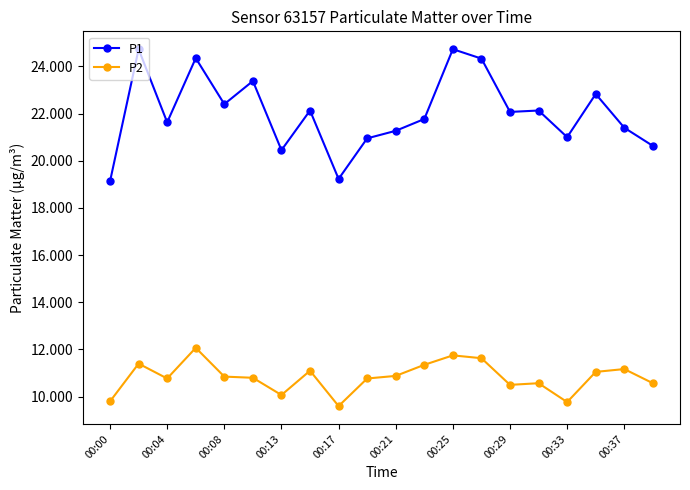

True or false: P2 and P1 cross at least once.

False